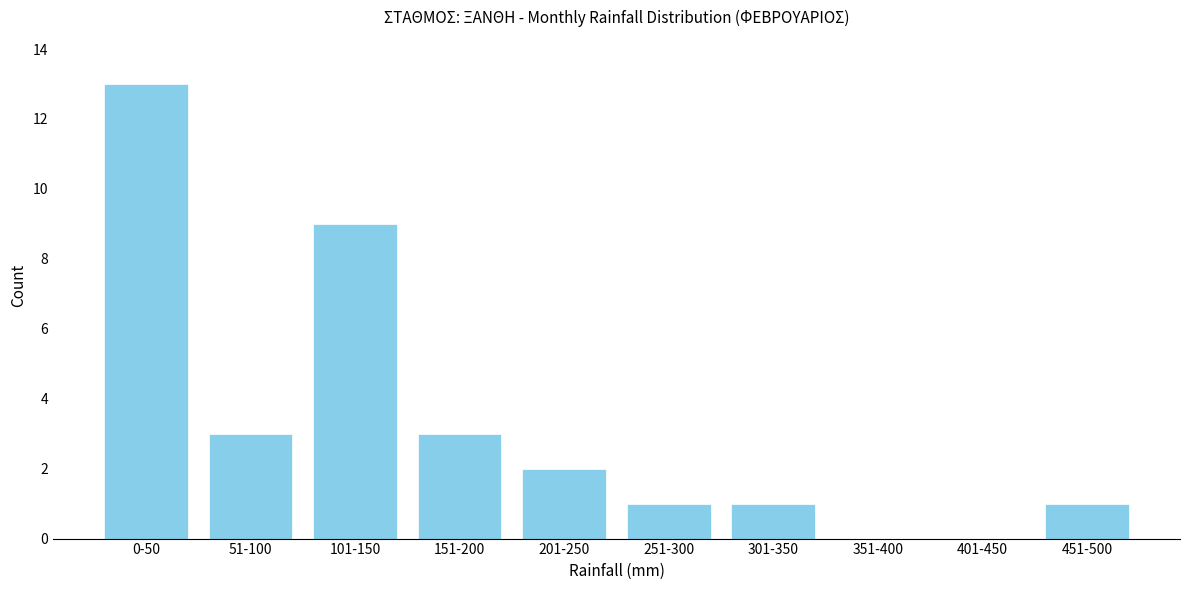

Reading left to right, list all the values displayed in this chart.

0-50=13	51-100=3	101-150=9	151-200=3	201-250=2	251-300=1	301-350=1	351-400=0	401-450=0	451-500=1